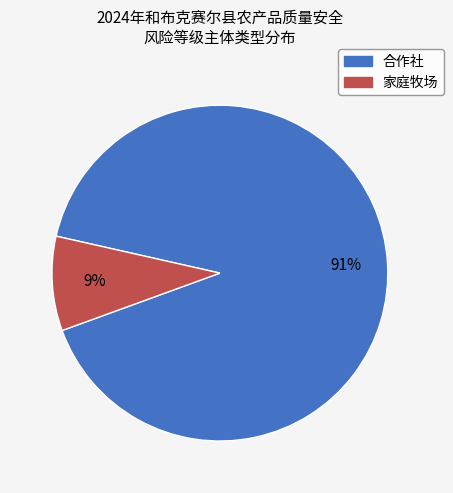

True or false: 家庭牧场 accounts for 9% of the total.

True